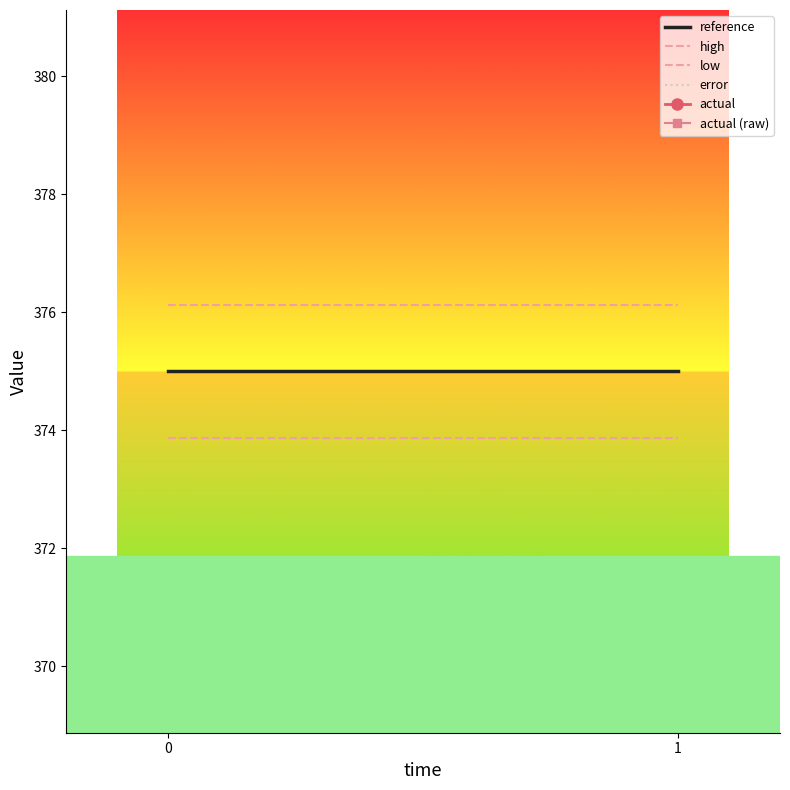

The value of high at 1 is 653.2. True or false?

False